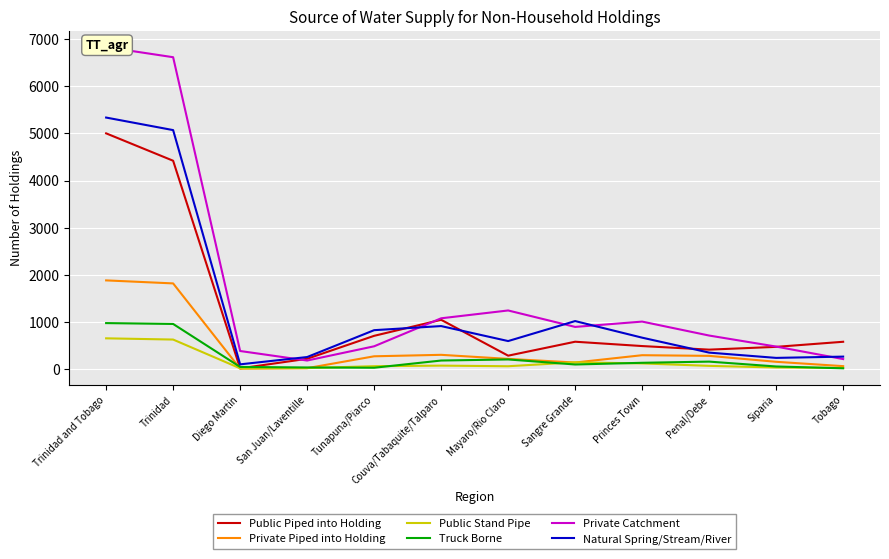

Is it true that Public Stand Pipe equals 63 at Tunapuna/Piarco?

True